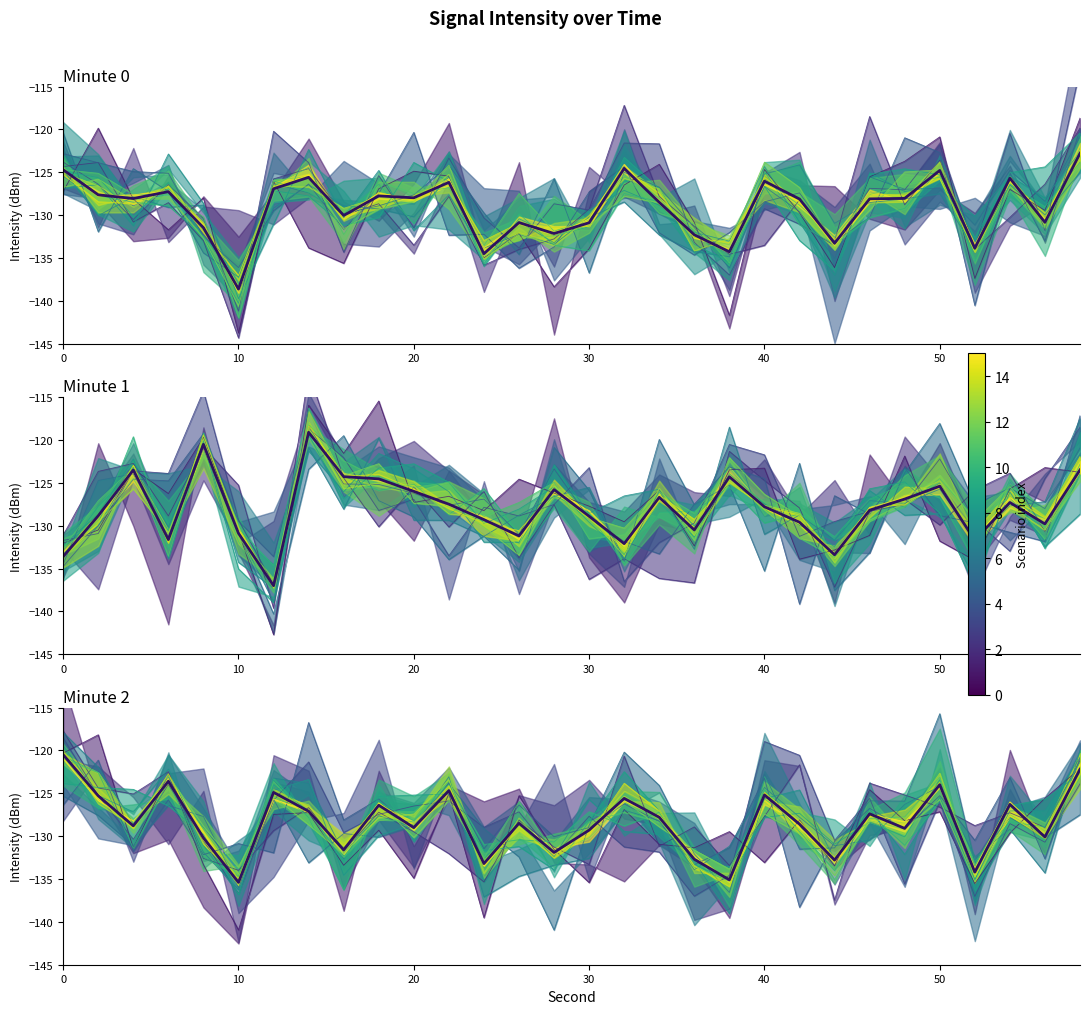

The value of Scenario 1 at 30 is -191.1. True or false?

False